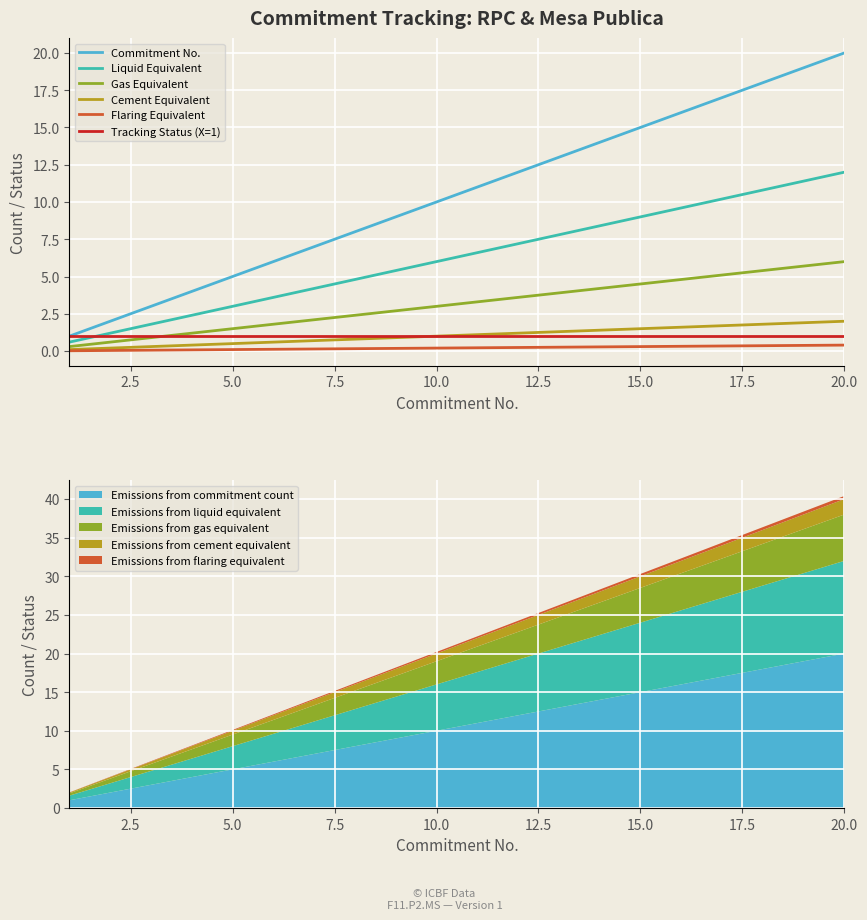

Is this an area chart (filled region under the line)?

No